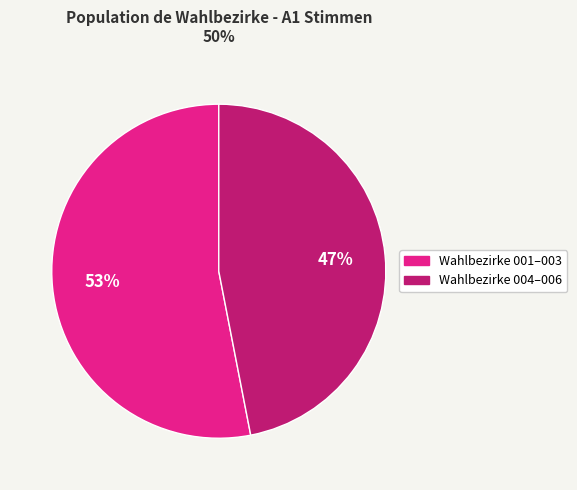

Is there a majority slice in this chart?

Yes